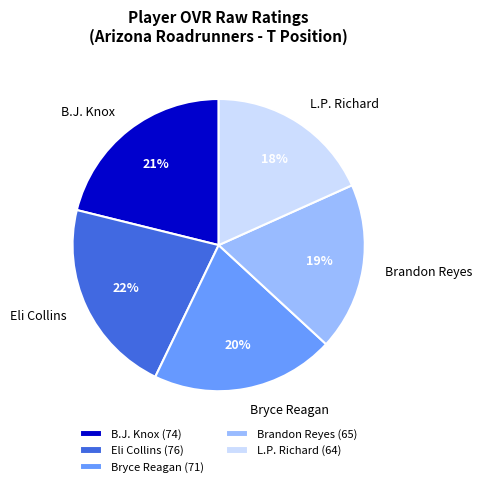

Is the sum of Brandon Reyes and Bryce Reagan greater than half?

No